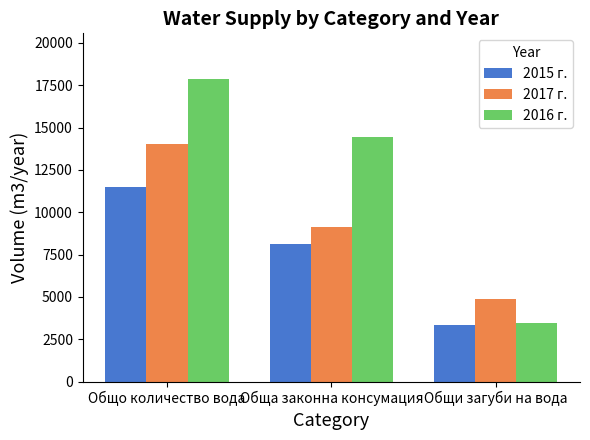

Count the 2016 г. values in the range 3450 to 17880.

3